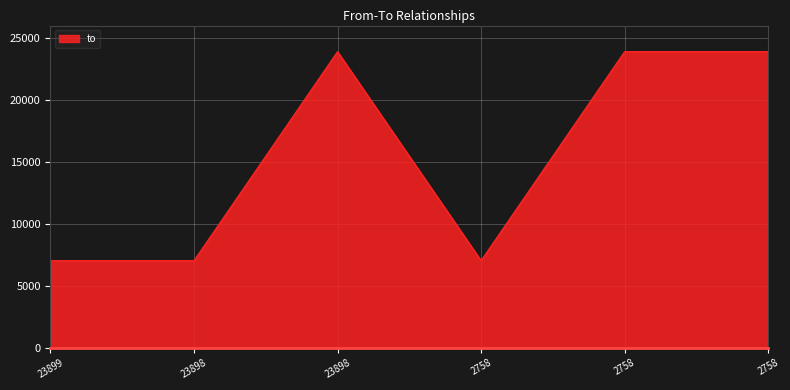

What is the minimum value shown in the chart?

7046